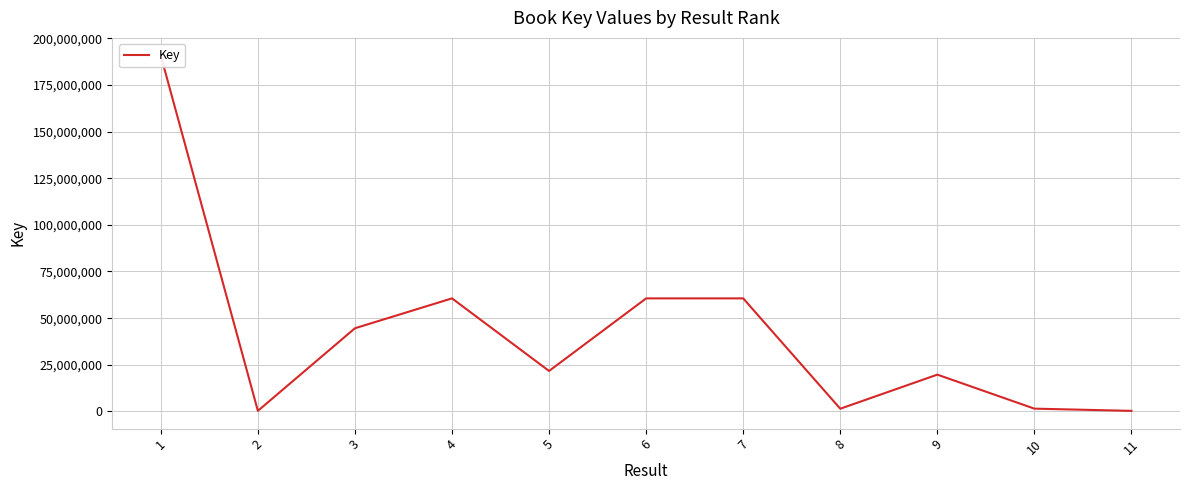

At which label is the value closest to 95485954?

4